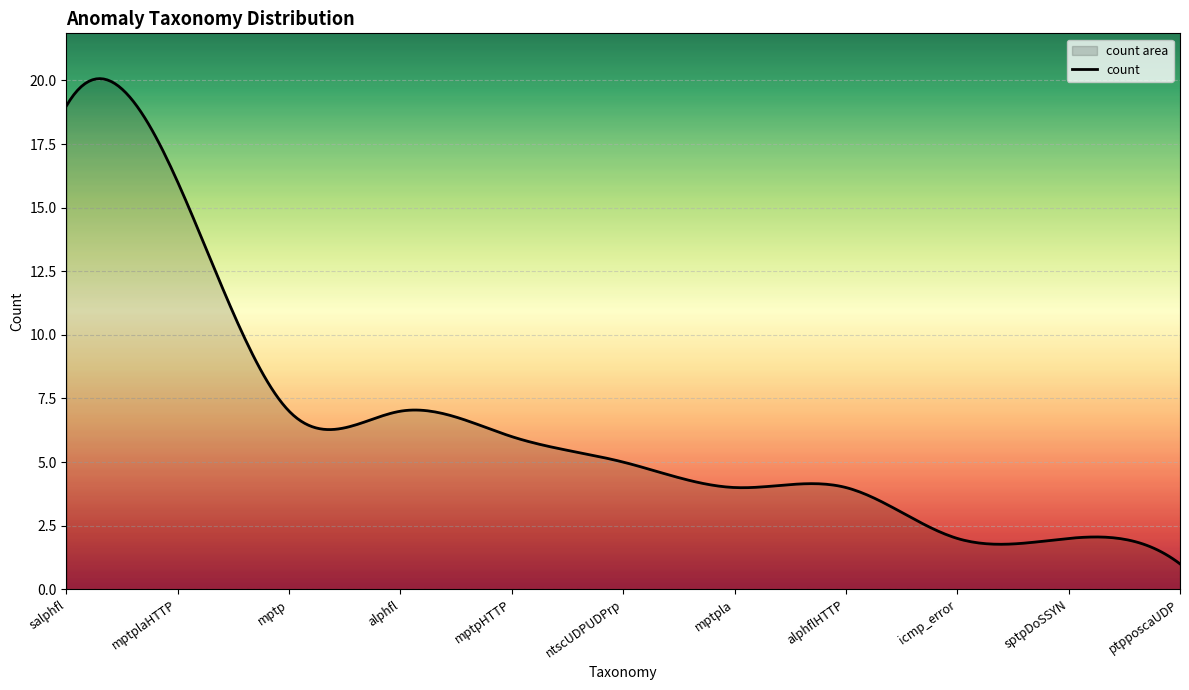

What is the value of the 10th point from the left?

2